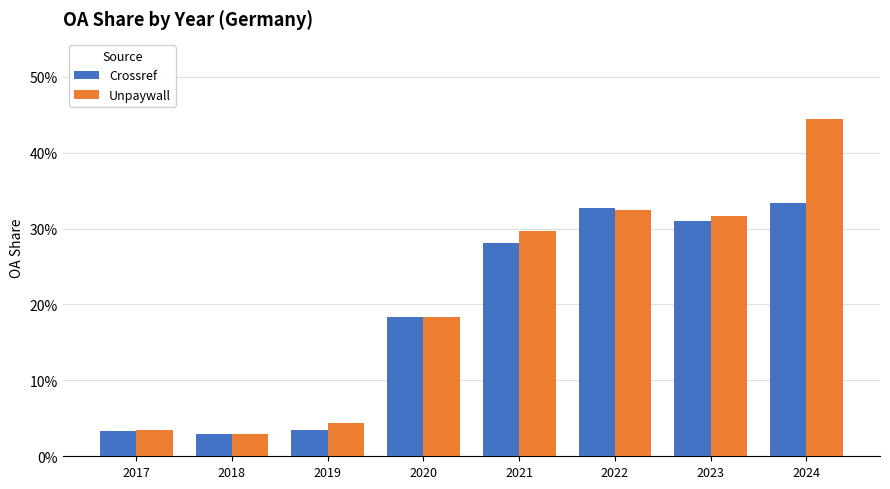

Rank the series at 2018 from lowest to highest value.

Crossref, Unpaywall